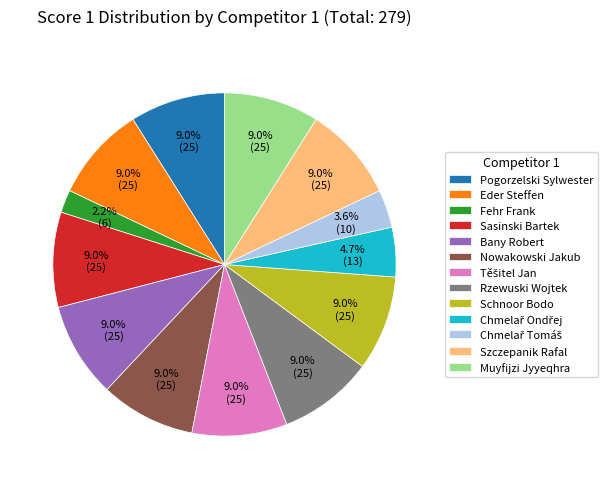

Count the number of slices in the pie.

13